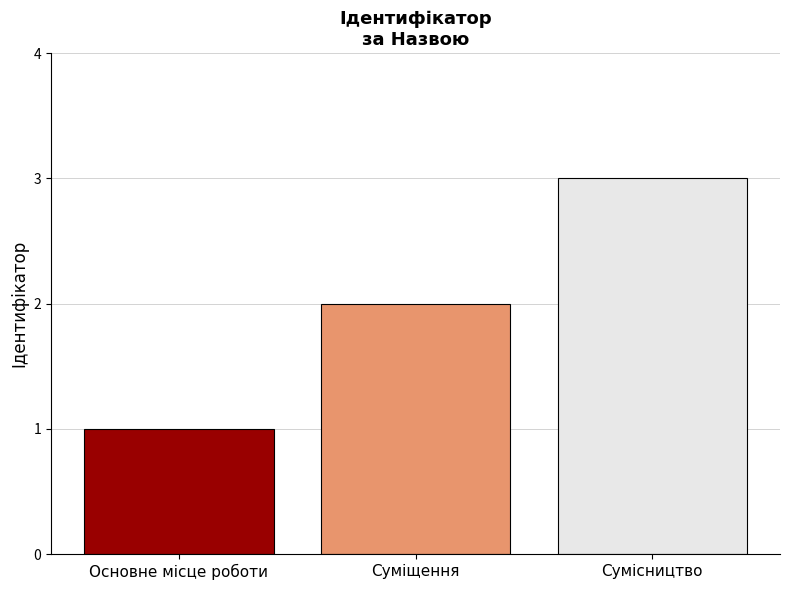

Rank the categories by value from lowest to highest.

Основне місце роботи, Суміщення, Сумісництво